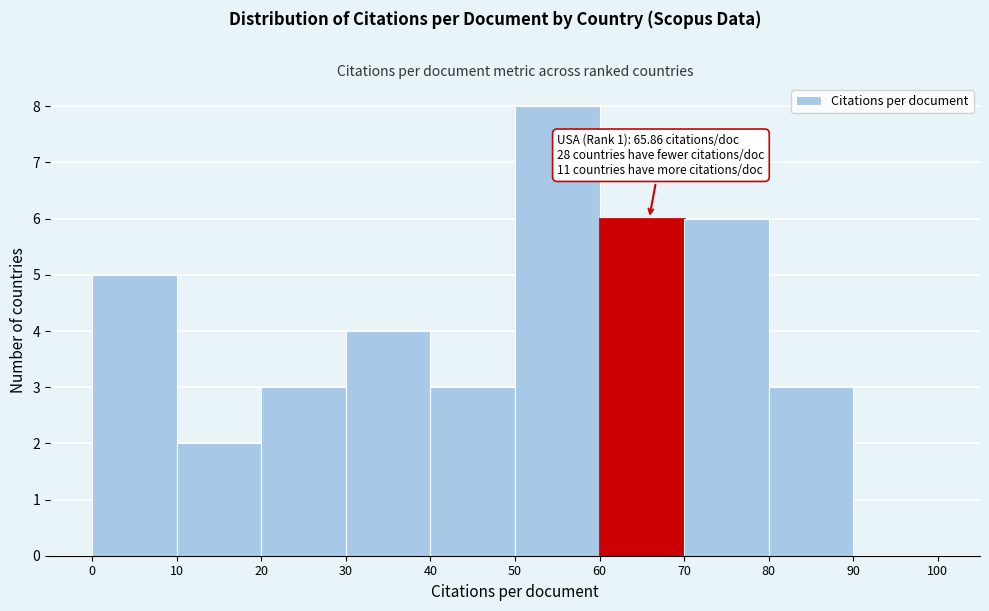

Over which range of the x-axis is the bar tallest?

50 to 60